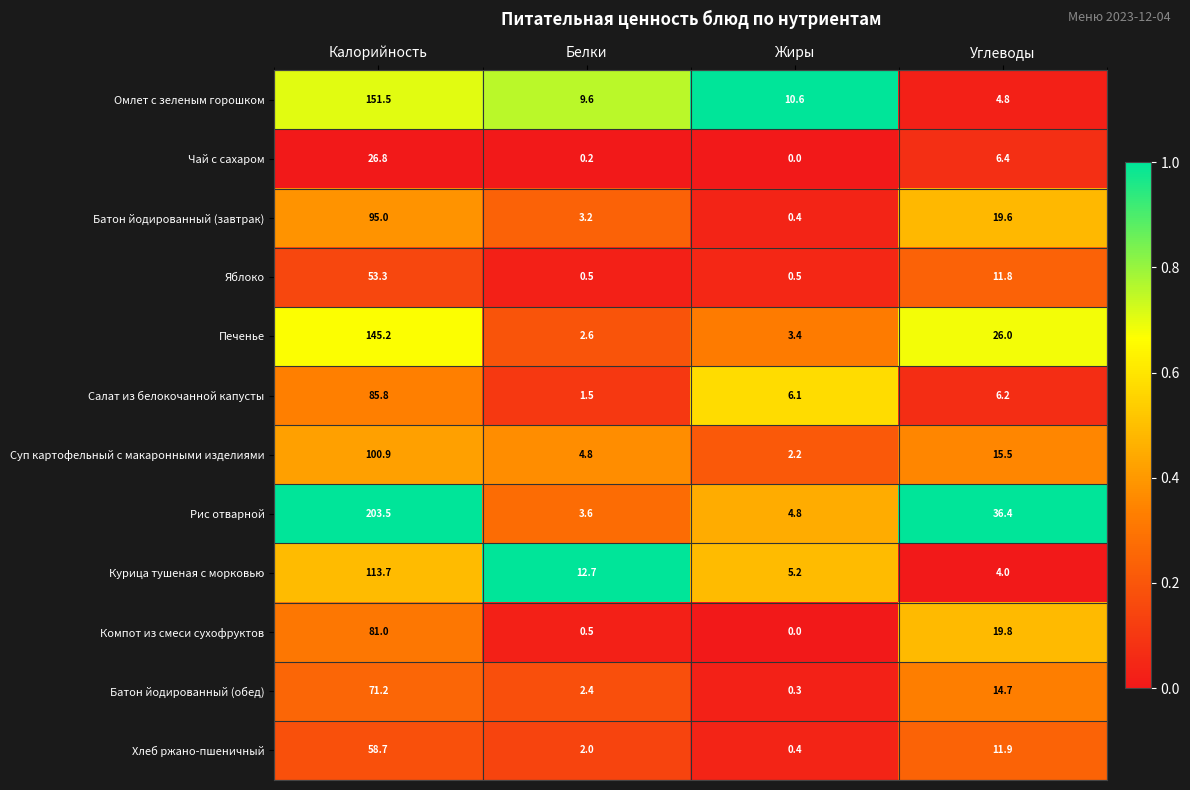

Which series has the largest range (max minus min)?

Рис отварной